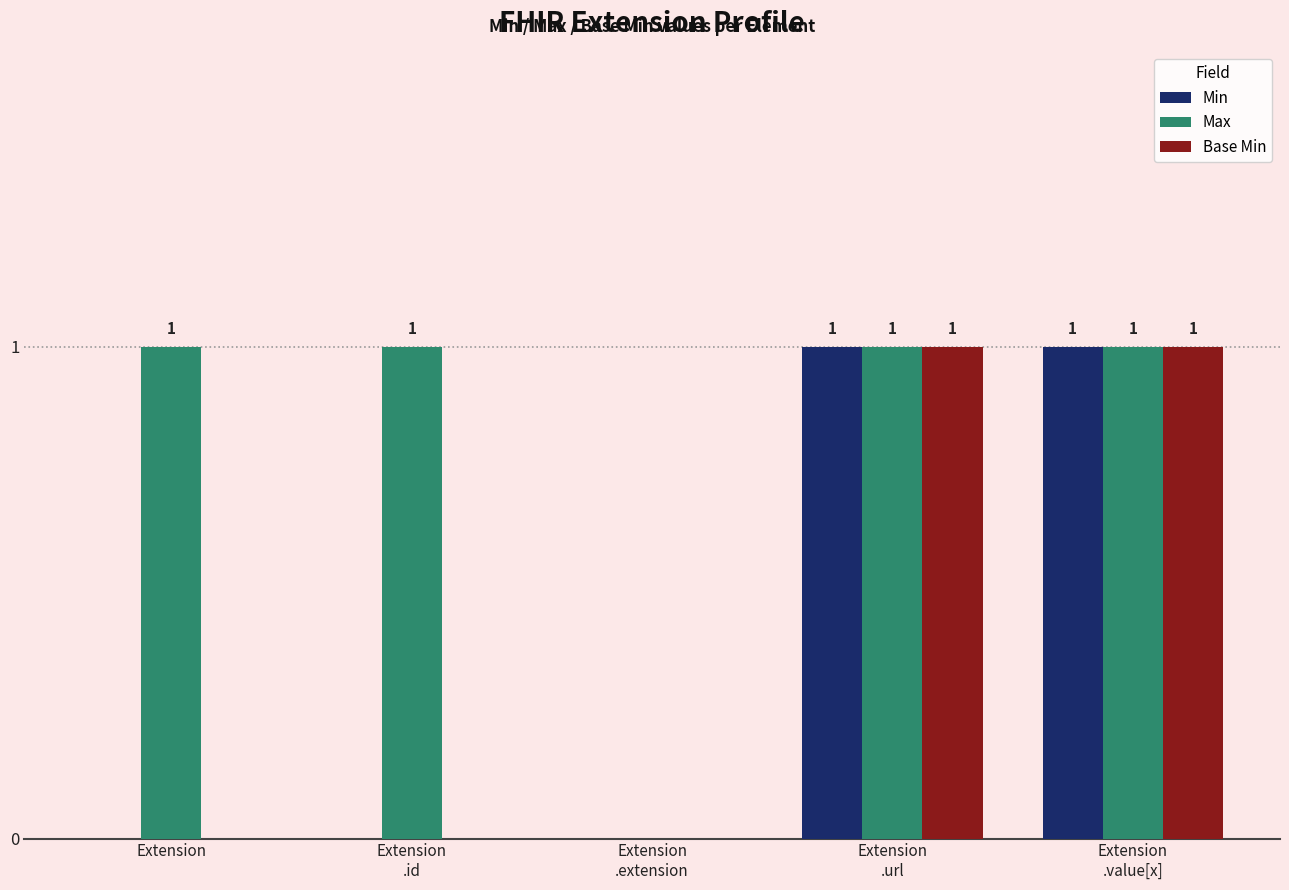

Is the value of Min at Extension
.extension greater than the value of Max at Extension
.id?

No